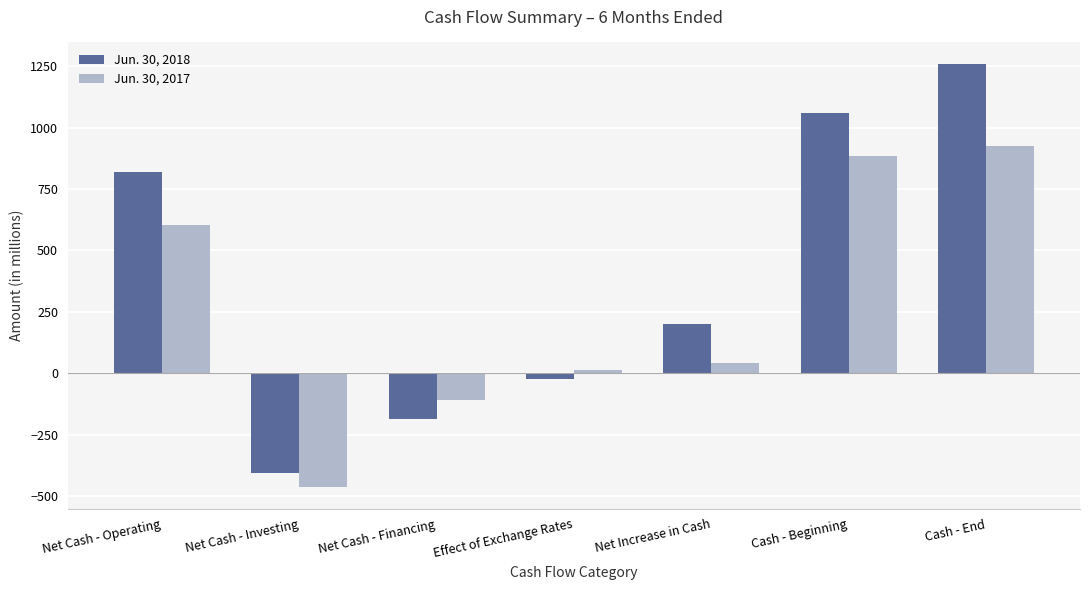

What is the sum of the Jun. 30, 2017 values at Net Cash - Financing and Net Cash - Operating?

494